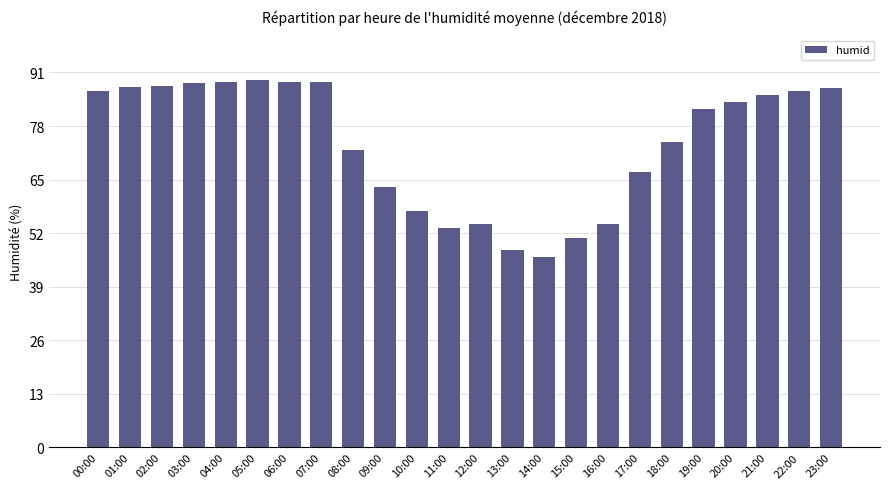

At which label does the data first exceed 83?

00:00